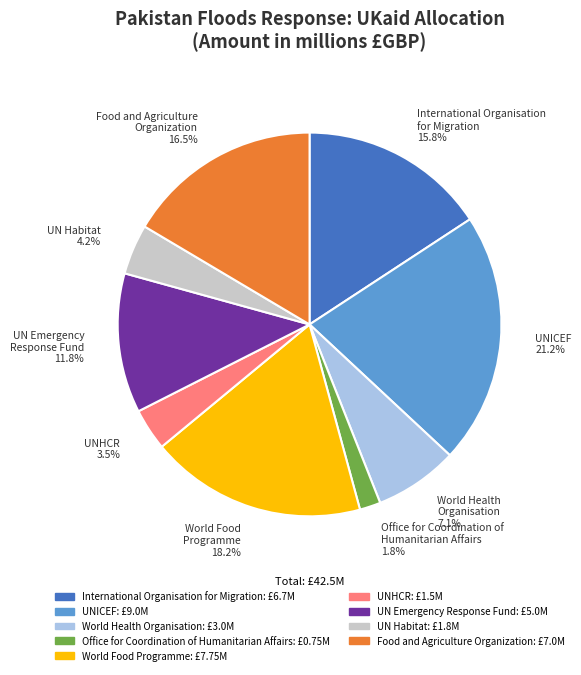

Does Food and Agriculture Organization account for over 50% of the chart?

No